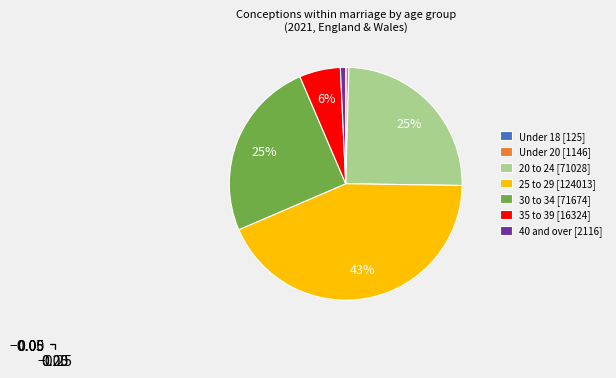

Is there any slice that represents more than half of the pie?

No